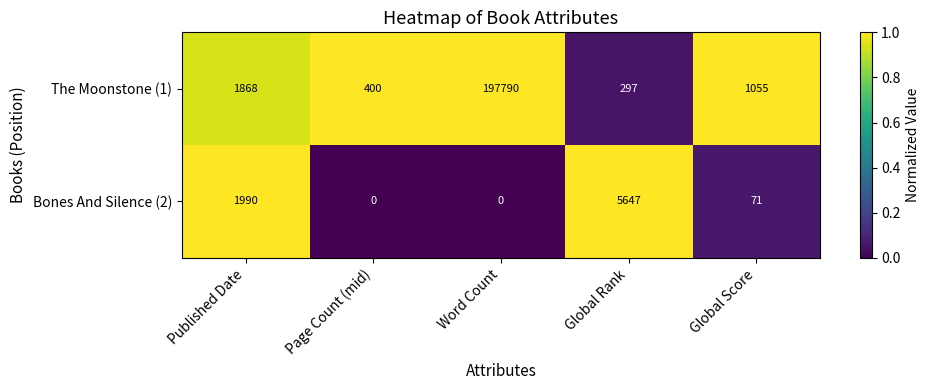

At which category is the sum across all series the highest?

Word Count